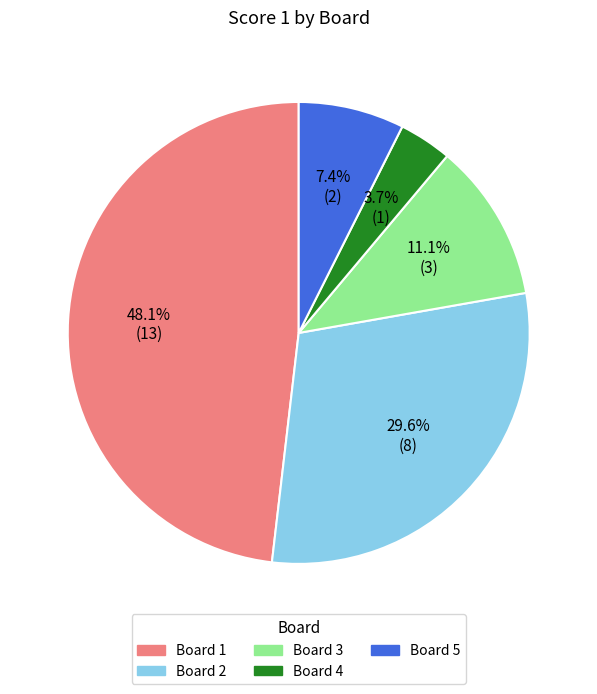

Rank the categories by value from lowest to highest.

Board 4, Board 5, Board 3, Board 2, Board 1